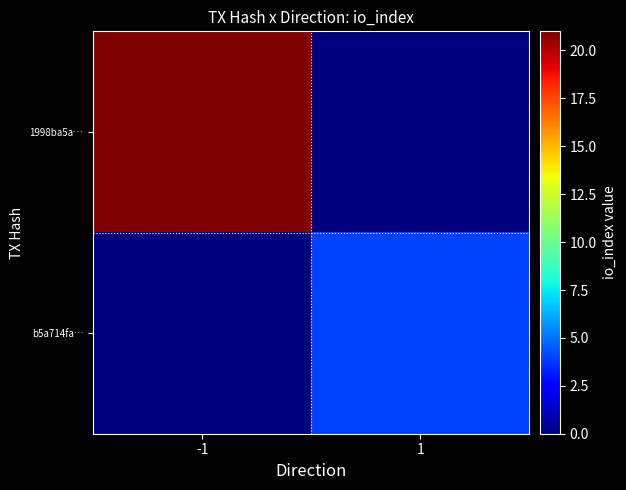

Between -1 and 1, which is larger?

-1